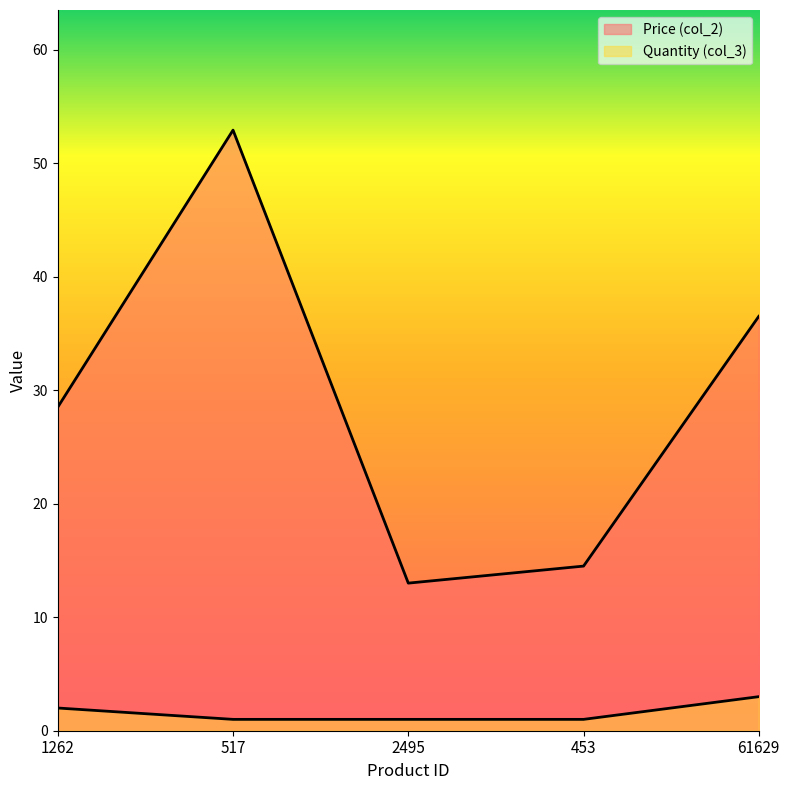

Reading left to right, extract all data points from this chart.

Price (col_2): 28.5	52.9	13.0	14.5	36.5
Quantity (col_3): 2.0	1.0	1.0	1.0	3.0